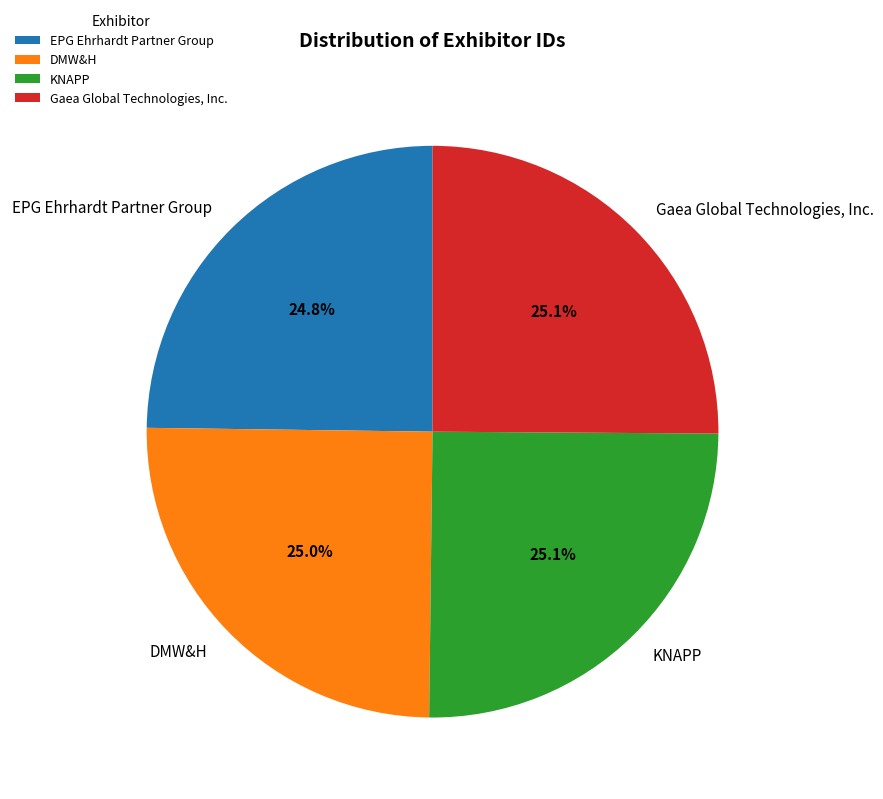

Is the sum of Gaea Global Technologies, Inc. and EPG Ehrhardt Partner Group greater than half?

No